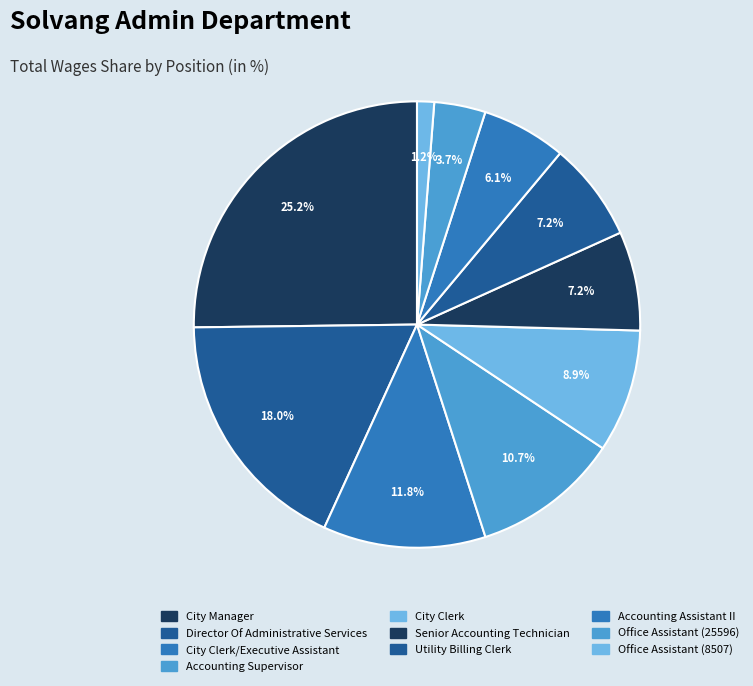

Which has a higher value, Accounting Assistant II or Office Assistant (8507)?

Accounting Assistant II